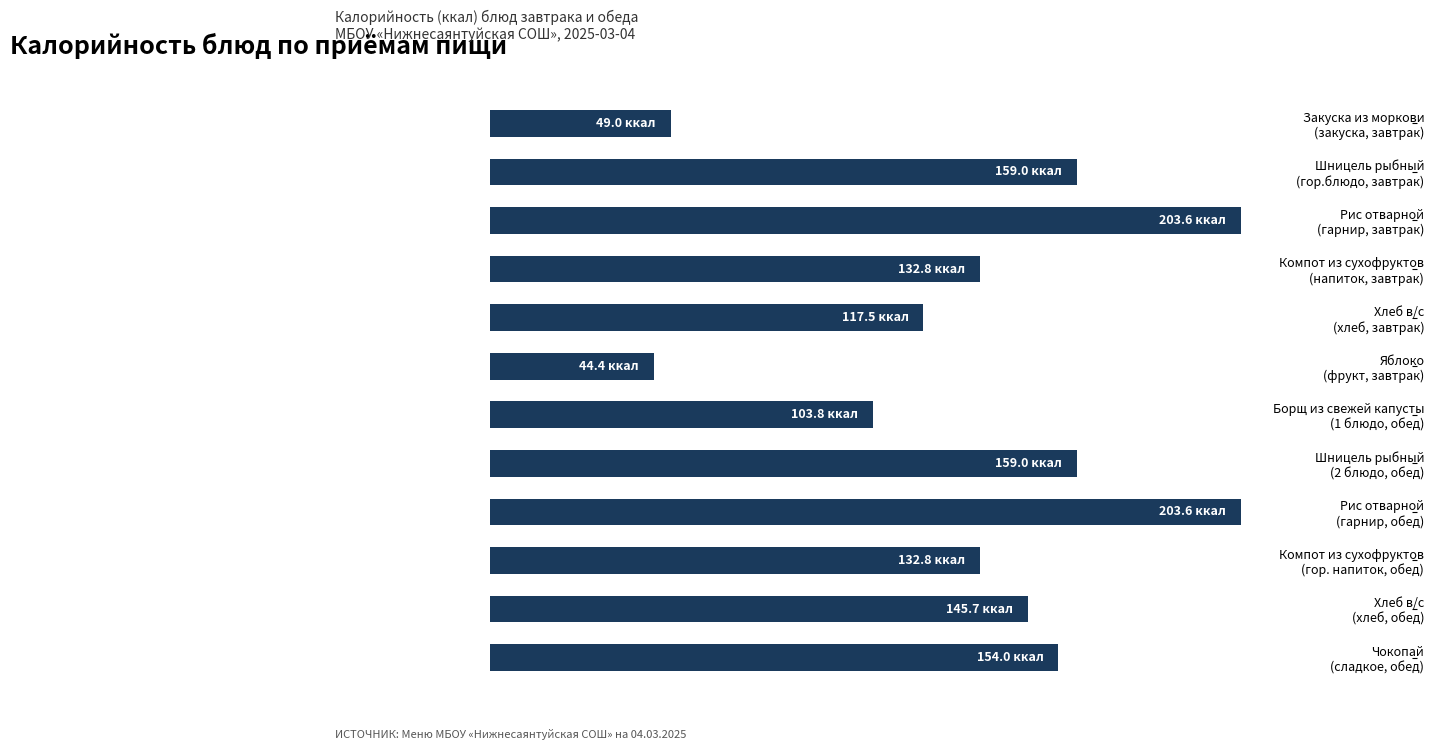

Does the chart contain any negative values?

No